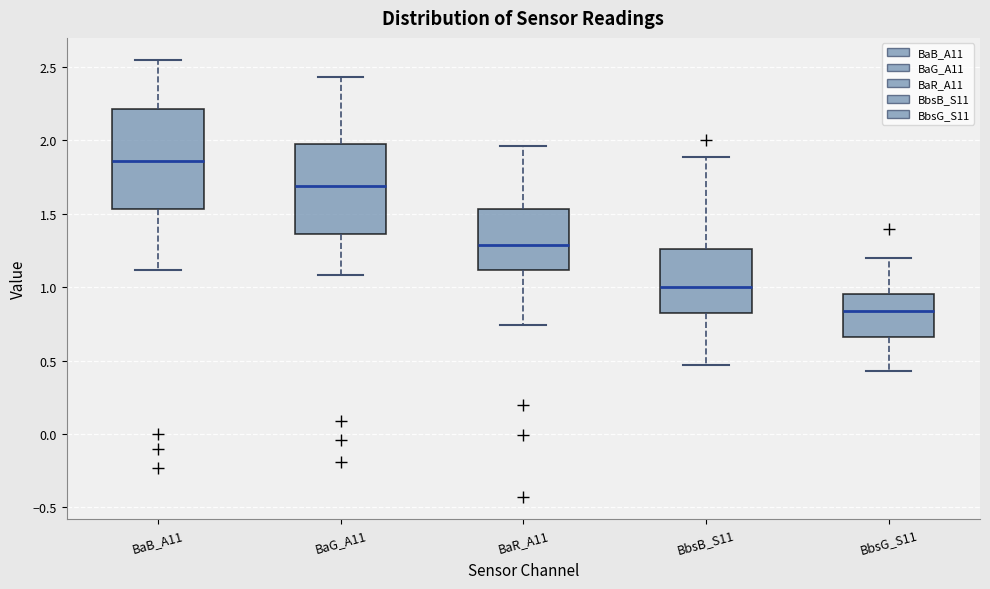

Which box's median line is the highest?

BaB_A11